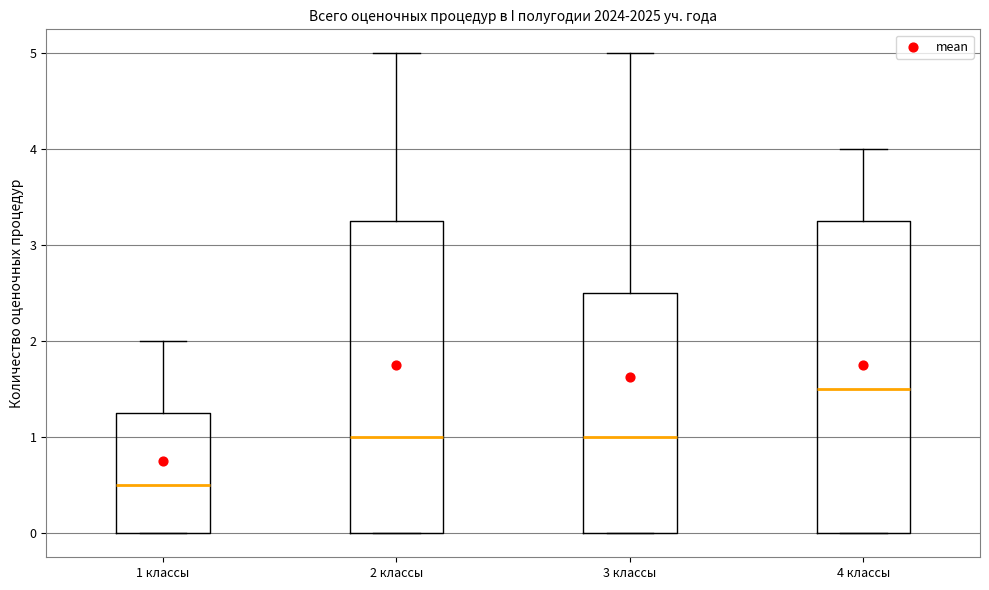

Which box's median line is the lowest?

1 классы